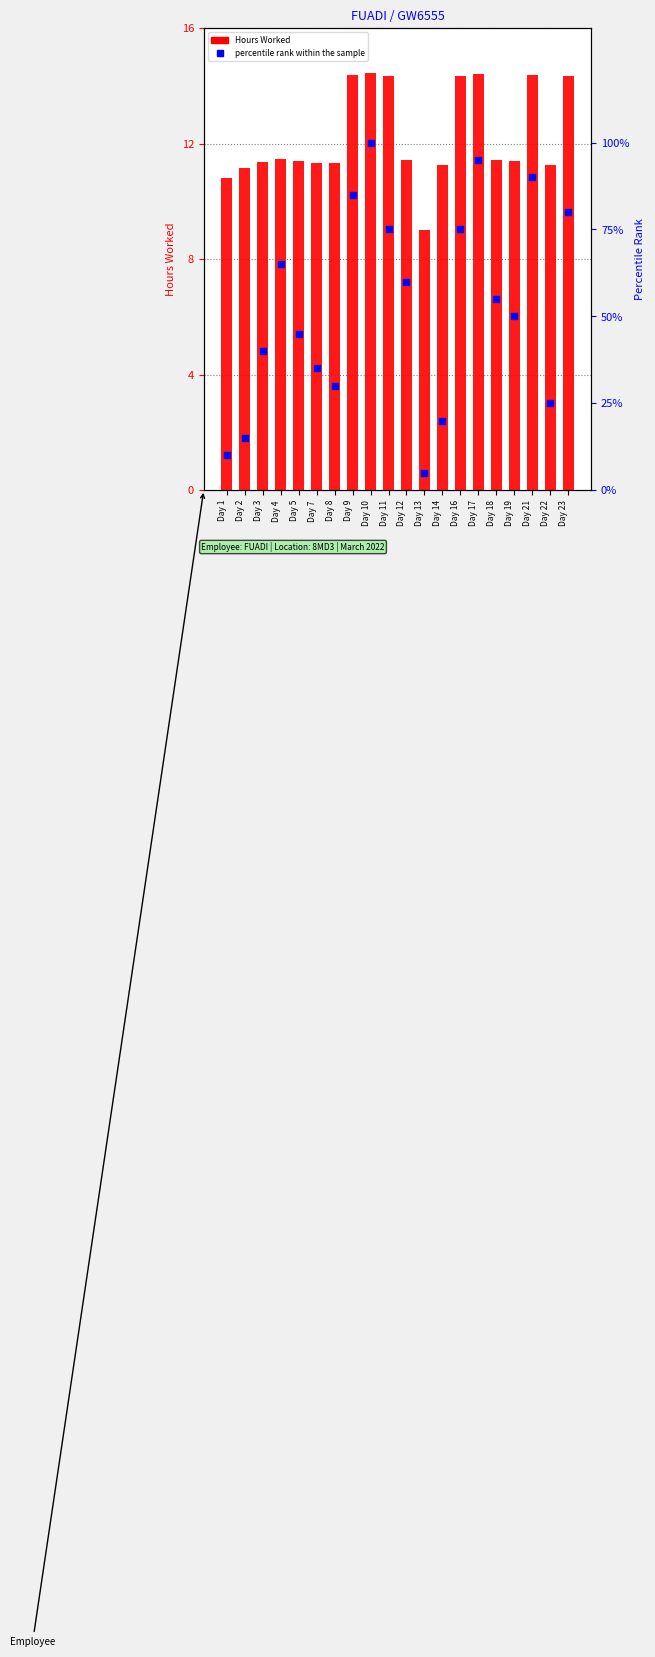

At how many categories does at least one series exceed 78?

5